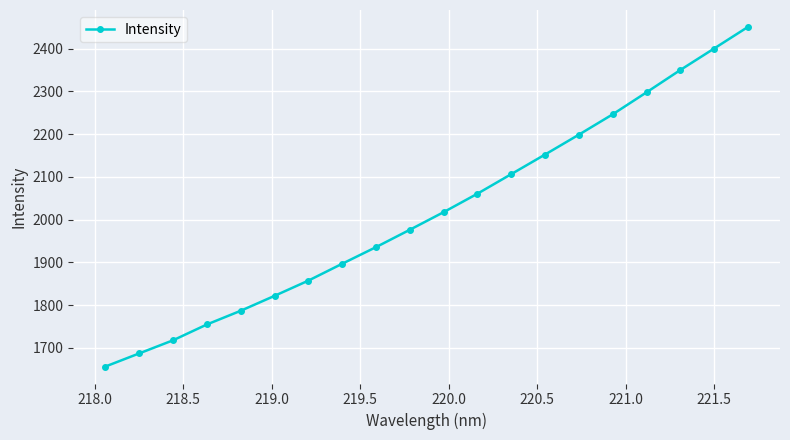

What is the maximum value shown in the chart?

2450.5